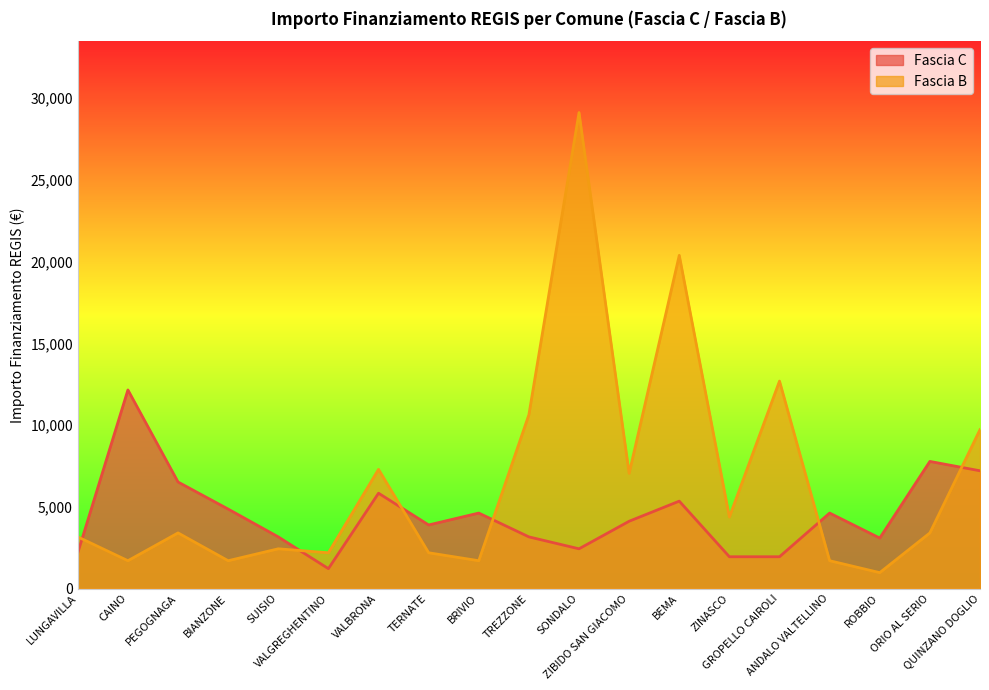

Does the chart display data point markers on the line(s)?

No